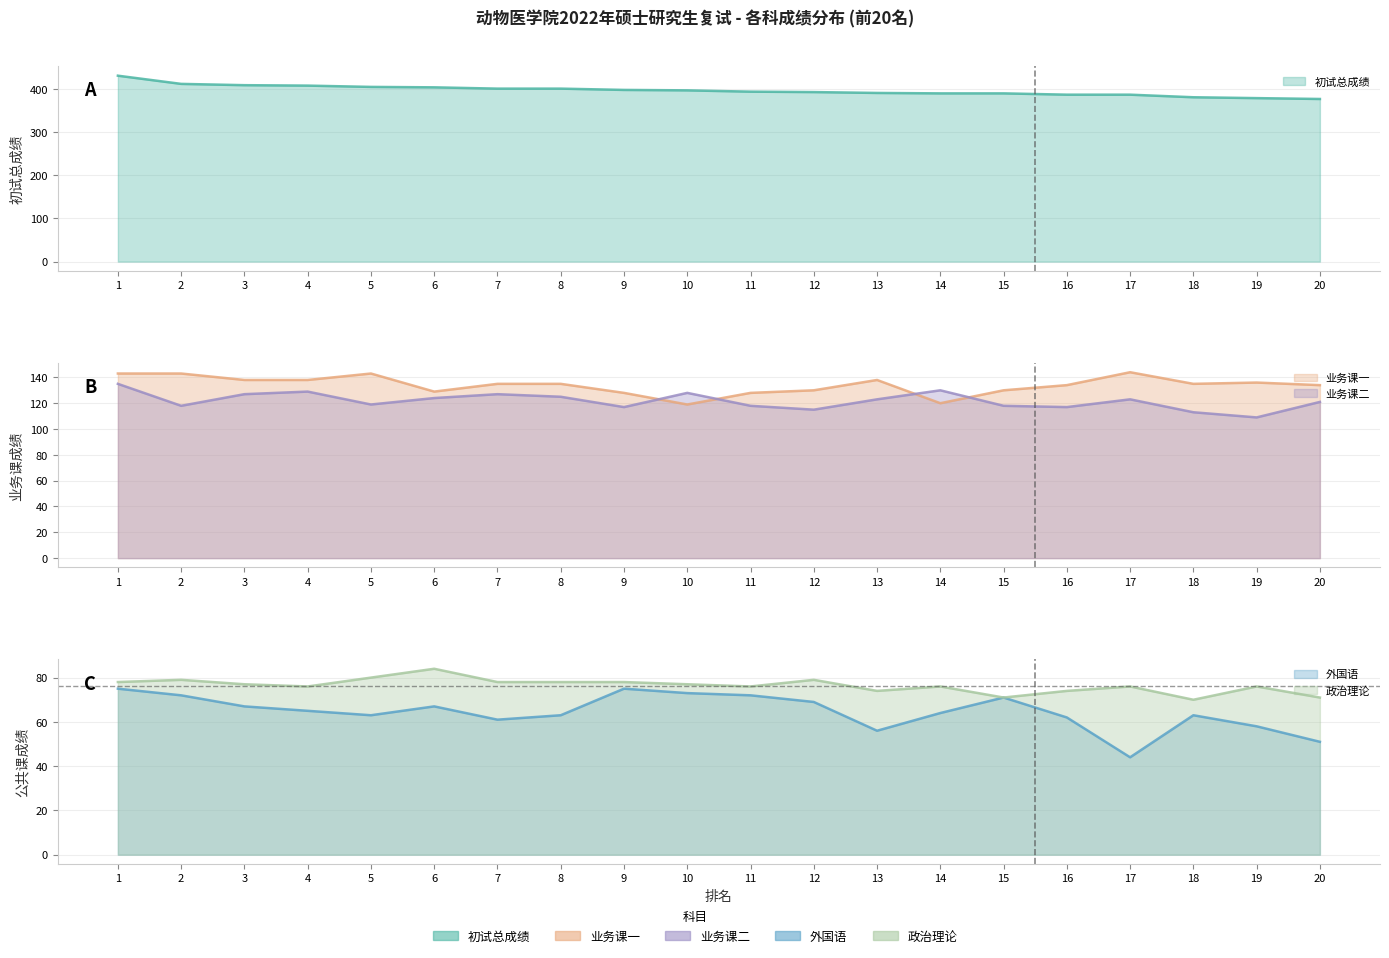

True or false: 外国语 has more than 1 points higher than both neighbors.

True